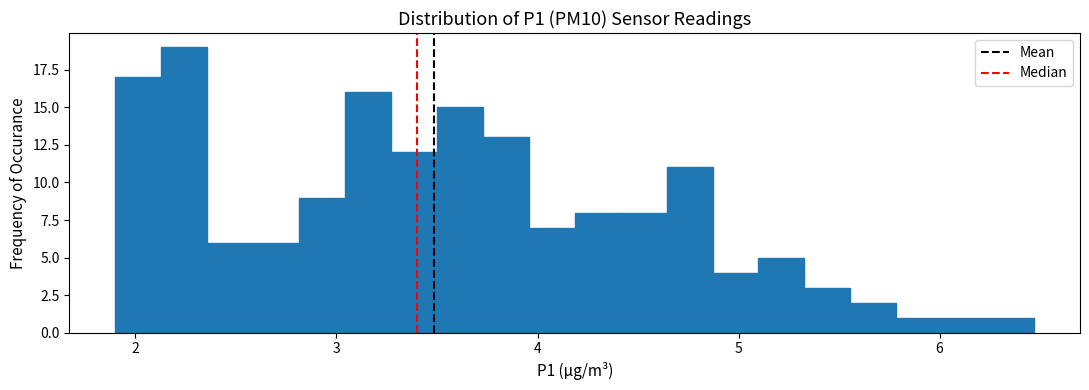

Read against the x-axis, roughly where is the centre of the tallest bar?

2.2